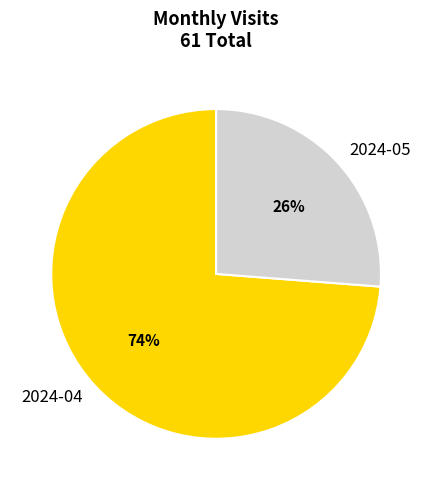

To the nearest percent, what is the difference between the 2024-04 and 2024-05 slice percentages?

48%